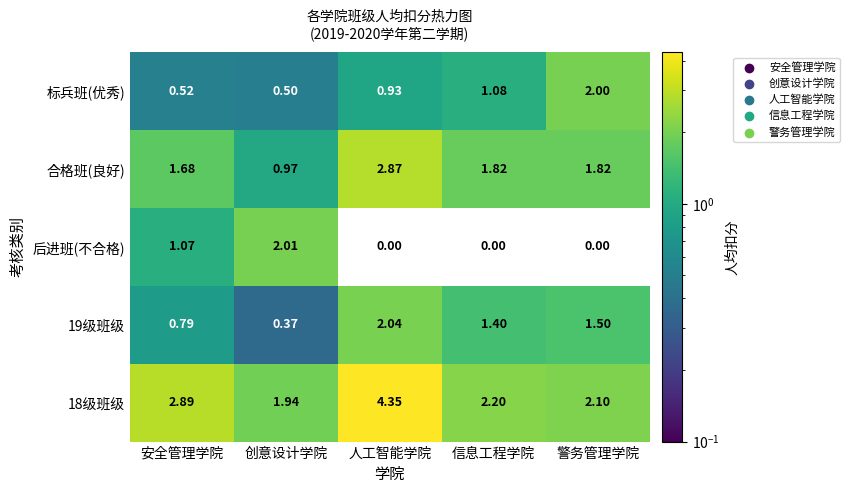

List the series in order of their peak value, lowest first.

标兵班(优秀), 后进班(不合格), 19级班级, 合格班(良好), 18级班级